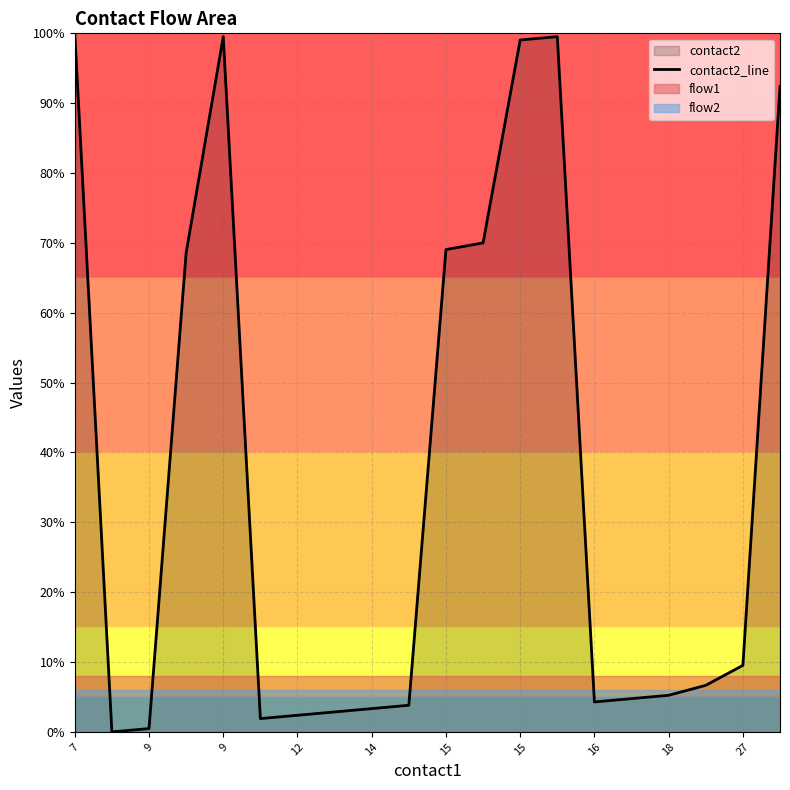

The value at 7 is 1.5. True or false?

False